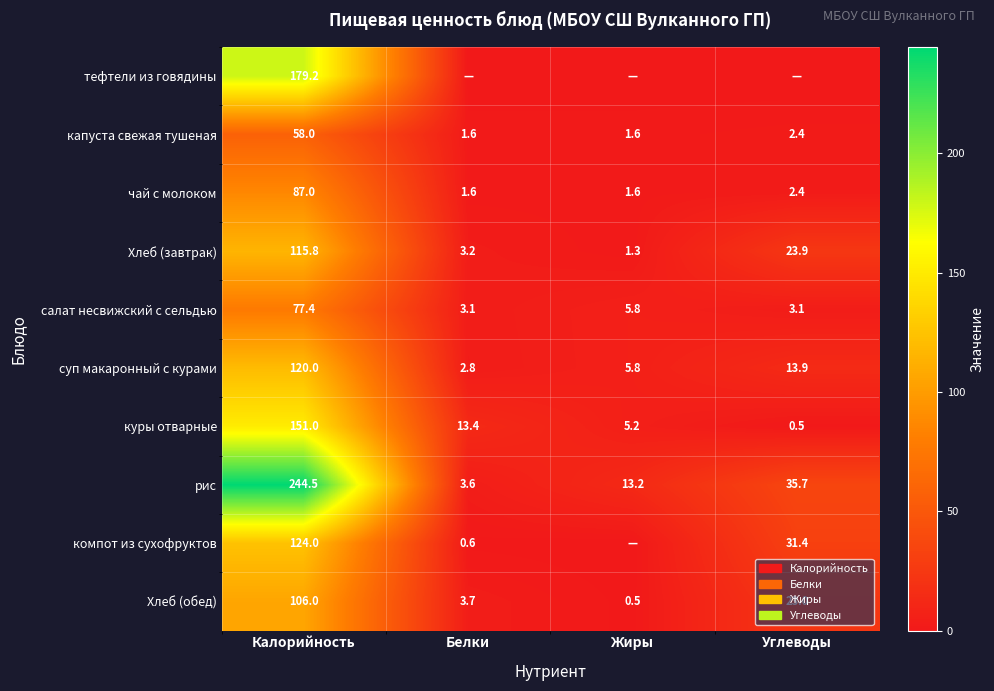

What is the difference between the maximum and second lowest values in the чай с молоком series?

85.4